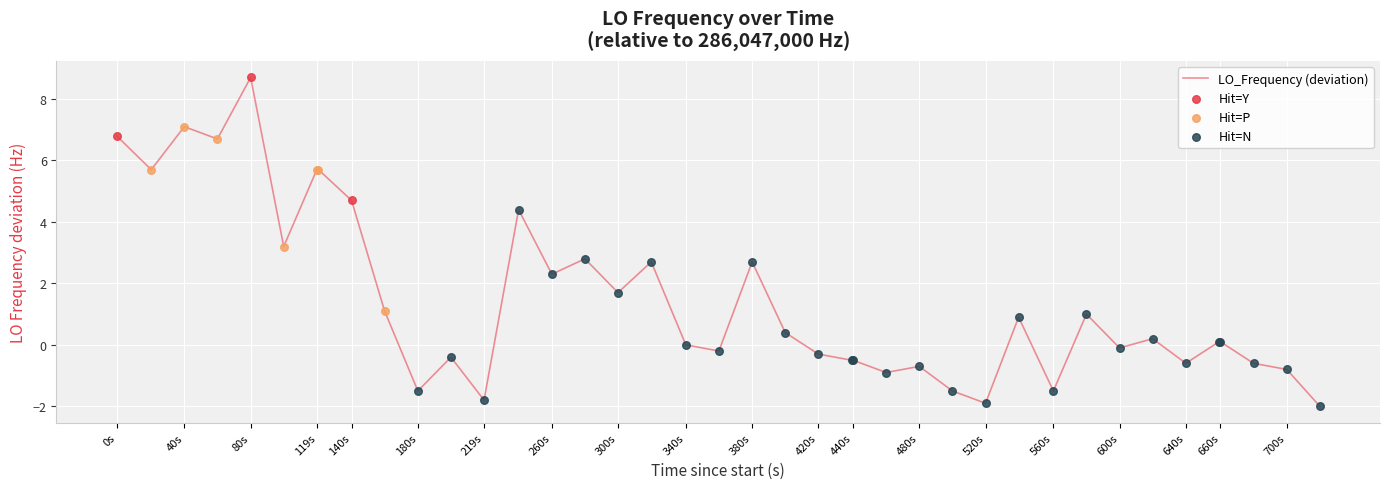

What is the maximum value shown in the chart?

8.7